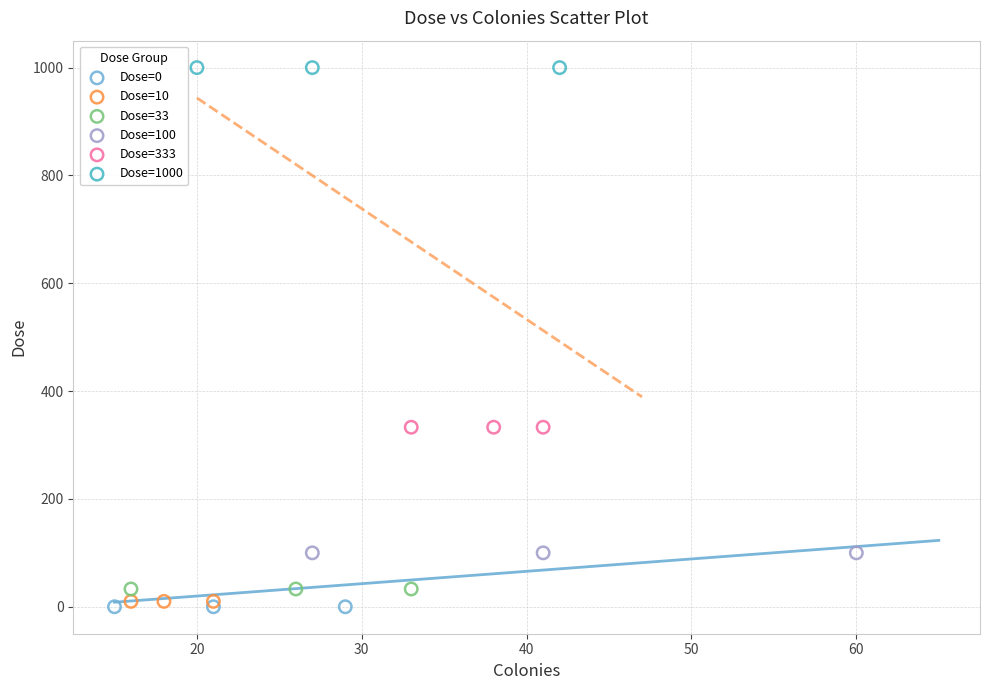

Which series contains the highest Y value?

Dose=1000